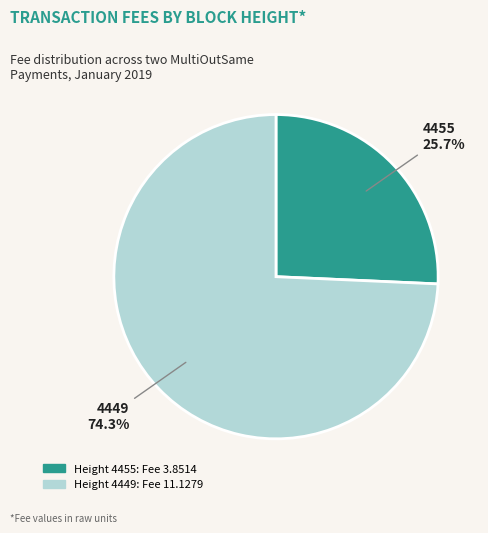

Is there a majority slice in this chart?

Yes